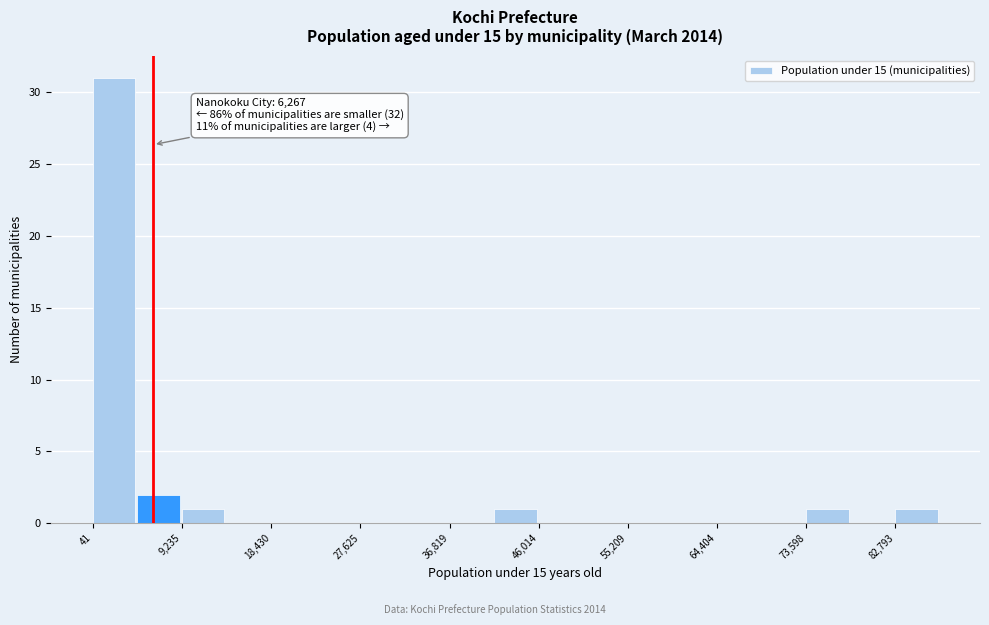

Over which range of the x-axis is the bar tallest?

0 to 5000